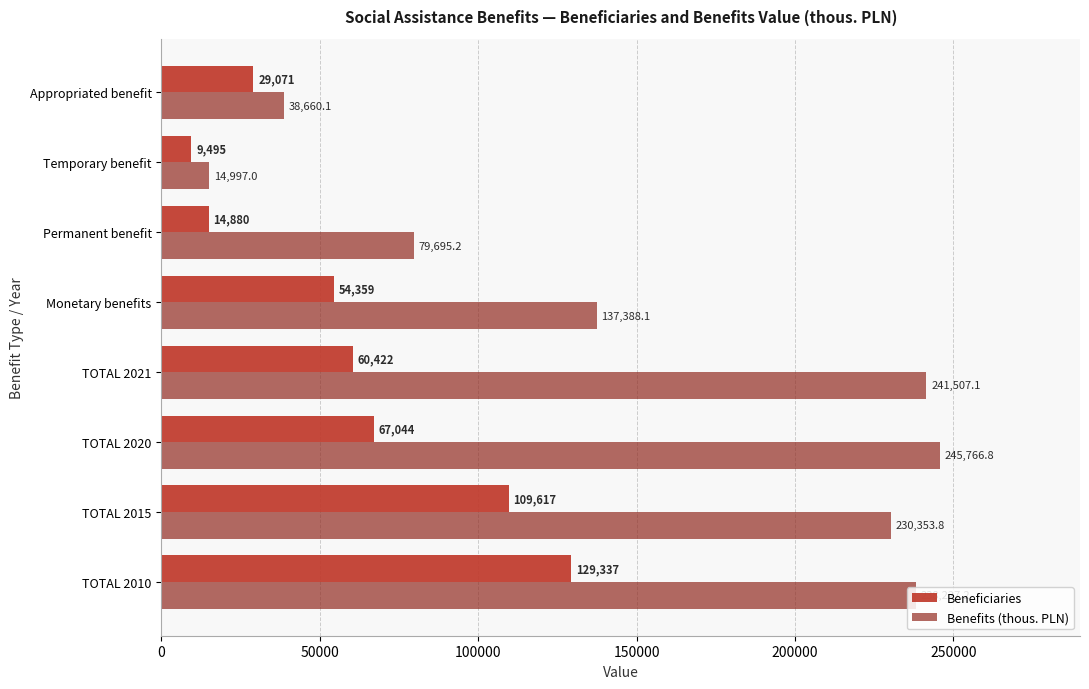

How many values in the Beneficiaries series are below 60422?

4